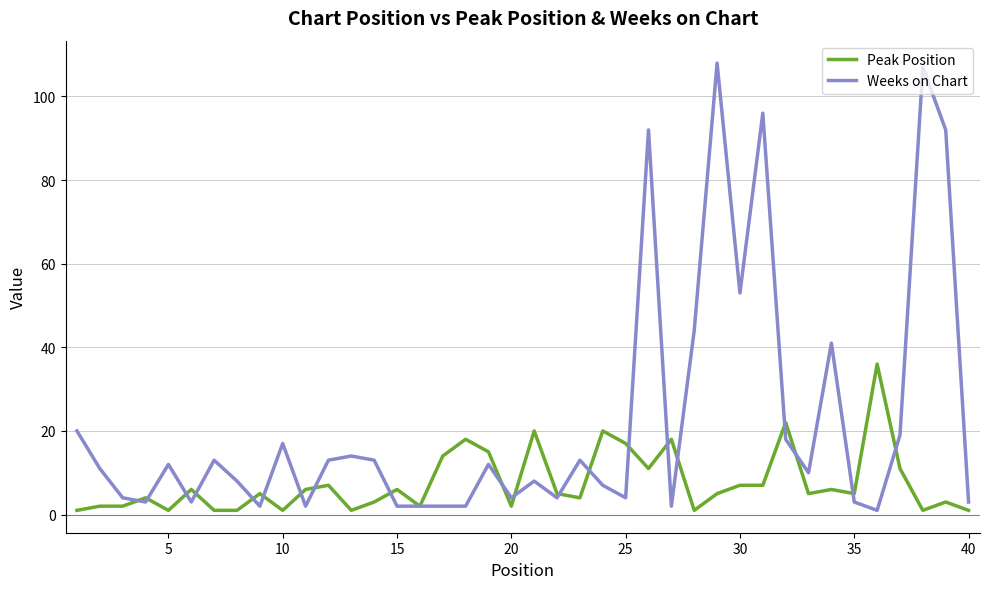

Which series has the largest total across all categories?

Weeks on Chart